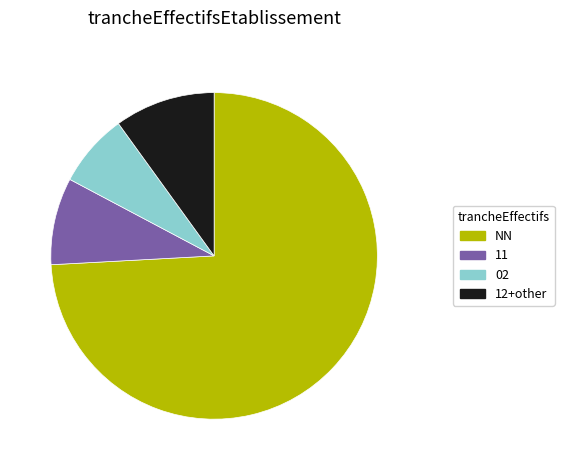

Does any single category account for the majority?

Yes